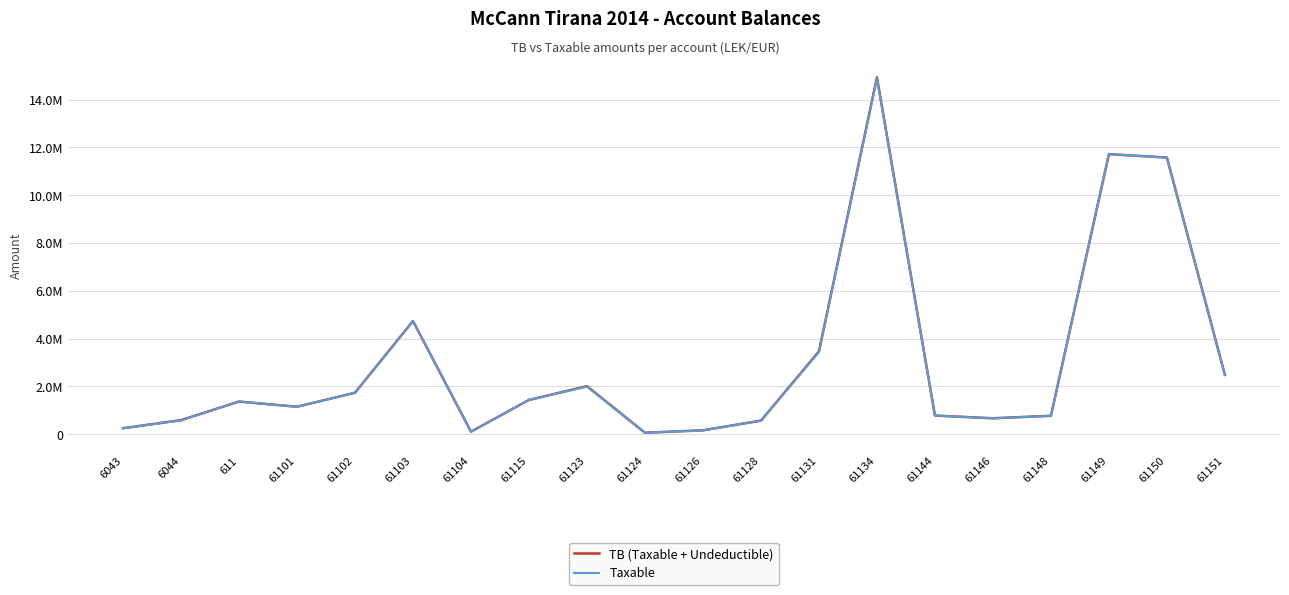

What is the minimum value for Taxable?

61813.2